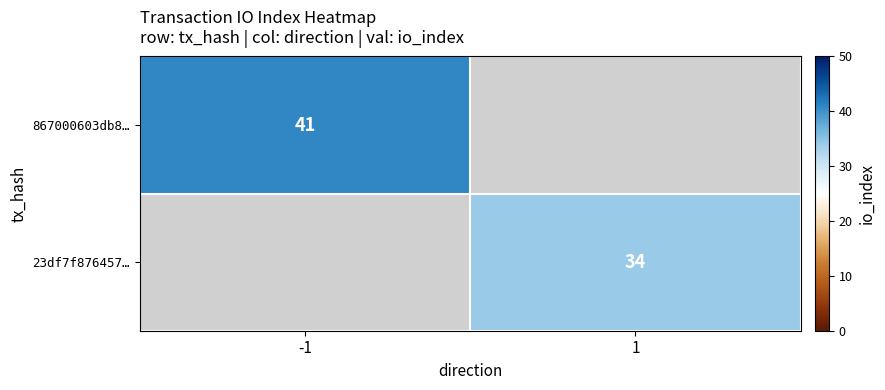

Is it true that 867000603db8… equals 41 at -1?

True